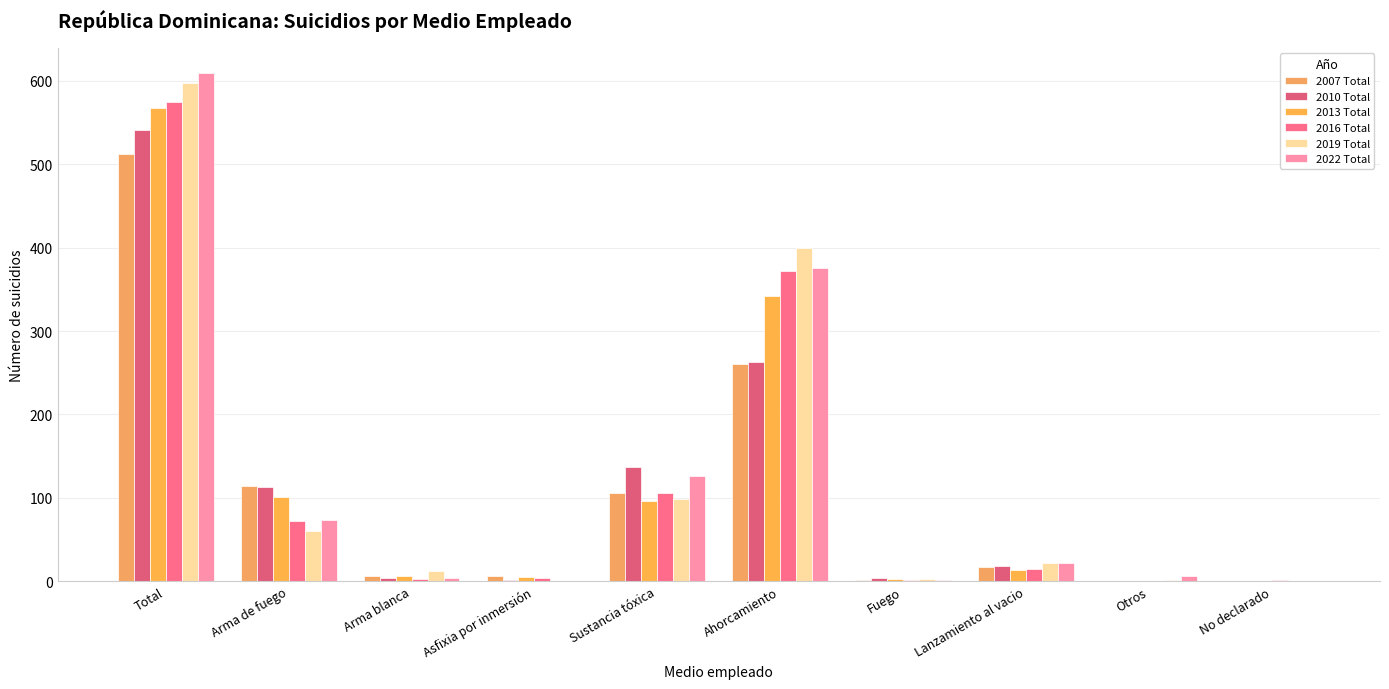

How many groups of bars are there?

10